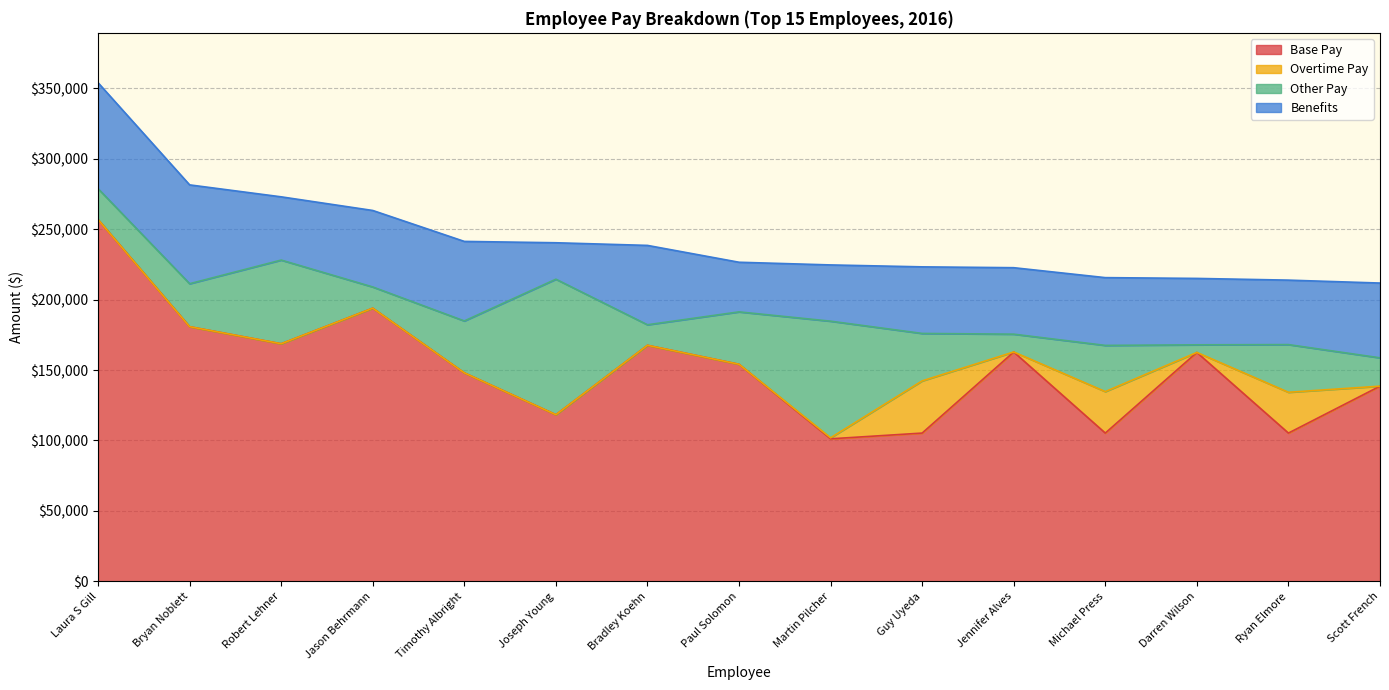

Reading left to right, extract all data points from this chart.

Base Pay: Laura S Gill=256768.1	Bryan Noblett=180758.1	Robert Lehner=168645.6	Jason Behrmann=193884.6	Timothy Albright=147987.1	Joseph Young=118299.8	Bradley Koehn=167544.6	Paul Solomon=154084.2	Martin Pilcher=101192.2	Guy Uyeda=105262.4	Jennifer Alves=162804.5	Michael Press=105262.4	Darren Wilson=162487.9	Ryan Elmore=105262.4	Scott French=138553.8
Overtime Pay: Laura S Gill=0.0	Bryan Noblett=0.0	Robert Lehner=0.0	Jason Behrmann=0.0	Timothy Albright=0.0	Joseph Young=0.0	Bradley Koehn=0.0	Paul Solomon=0.0	Martin Pilcher=720.0	Guy Uyeda=37032.8	Jennifer Alves=0.0	Michael Press=29435.0	Darren Wilson=0.0	Ryan Elmore=28955.6	Scott French=0.0
Other Pay: Laura S Gill=21940.2	Bryan Noblett=30496.0	Robert Lehner=59381.2	Jason Behrmann=15052.9	Timothy Albright=36835.6	Joseph Young=96153.0	Bradley Koehn=14580.2	Paul Solomon=37186.2	Martin Pilcher=82754.5	Guy Uyeda=33670.0	Jennifer Alves=12644.9	Michael Press=32778.6	Darren Wilson=5400.0	Ryan Elmore=33831.4	Scott French=20107.1
Benefits: Laura S Gill=75163.4	Bryan Noblett=70128.4	Robert Lehner=44870.4	Jason Behrmann=54282.2	Timothy Albright=56442.0	Joseph Young=25860.4	Bradley Koehn=56307.2	Paul Solomon=35212.4	Martin Pilcher=39912.3	Guy Uyeda=47245.6	Jennifer Alves=47164.9	Michael Press=48089.7	Darren Wilson=47115.8	Ryan Elmore=45743.7	Scott French=53058.7